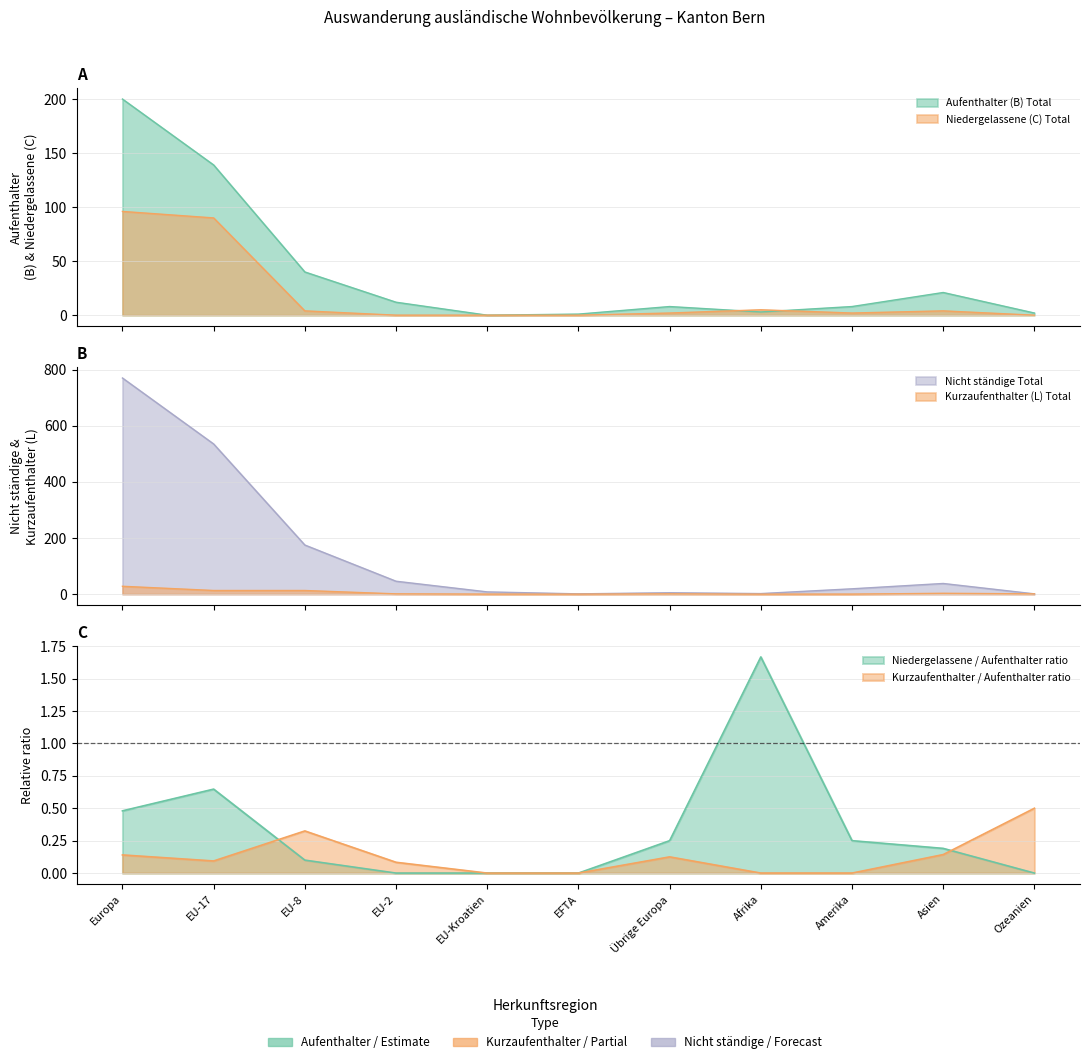

Reading right to left, transcribe all the data shown in this chart.

Aufenthalter (B) Total: Ozeanien=2	Asien=21	Amerika=8	Afrika=3	Übrige Europa=8	EFTA=1	EU-Kroatien=0	EU-2=12	EU-8=40	EU-17=139	Europa=200
Niedergelassene (C) Total: Ozeanien=0	Asien=4	Amerika=2	Afrika=5	Übrige Europa=2	EFTA=0	EU-Kroatien=0	EU-2=0	EU-8=4	EU-17=90	Europa=96
Kurzaufenthalter (L) Total: Ozeanien=1	Asien=3	Amerika=0	Afrika=0	Übrige Europa=1	EFTA=0	EU-Kroatien=0	EU-2=1	EU-8=13	EU-17=13	Europa=28
Nicht ständige Total: Ozeanien=1	Asien=38	Amerika=19	Afrika=2	Übrige Europa=5	EFTA=1	EU-Kroatien=8	EU-2=46	EU-8=175	EU-17=535	Europa=770